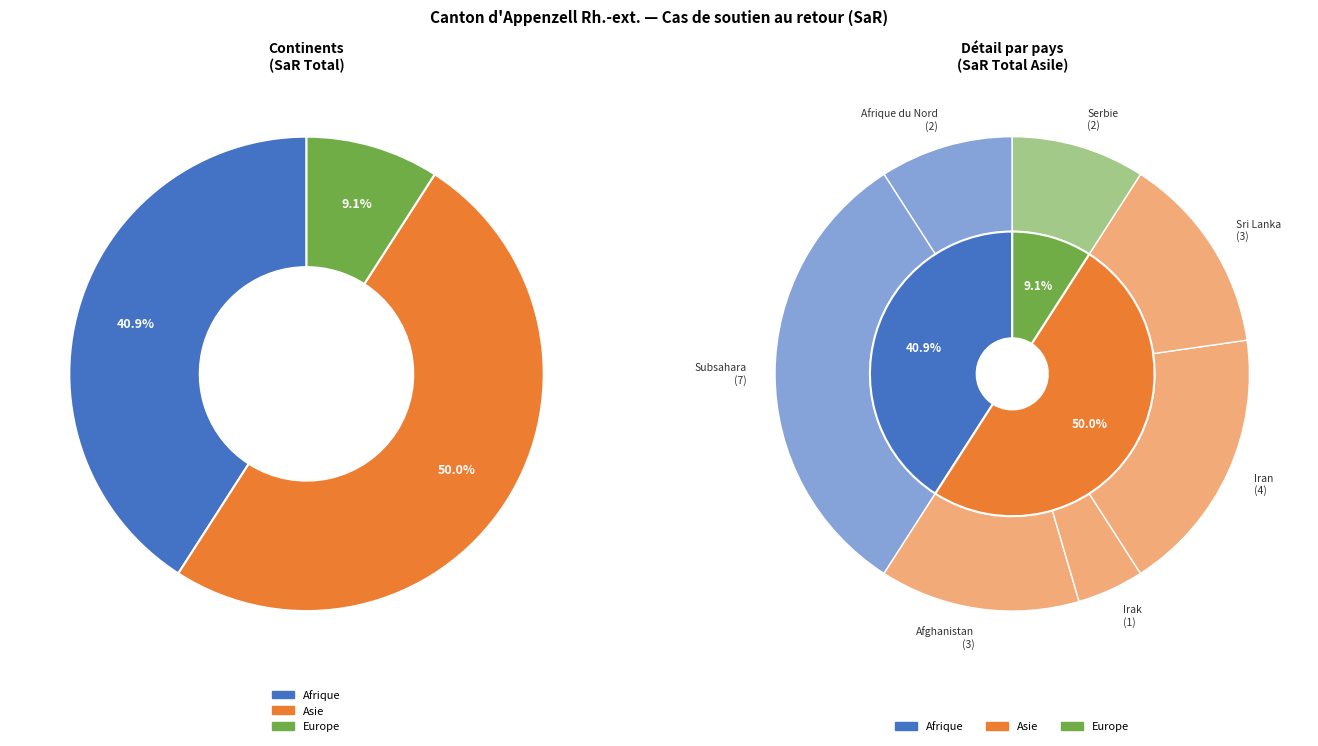

How many slices are in this pie chart?

3